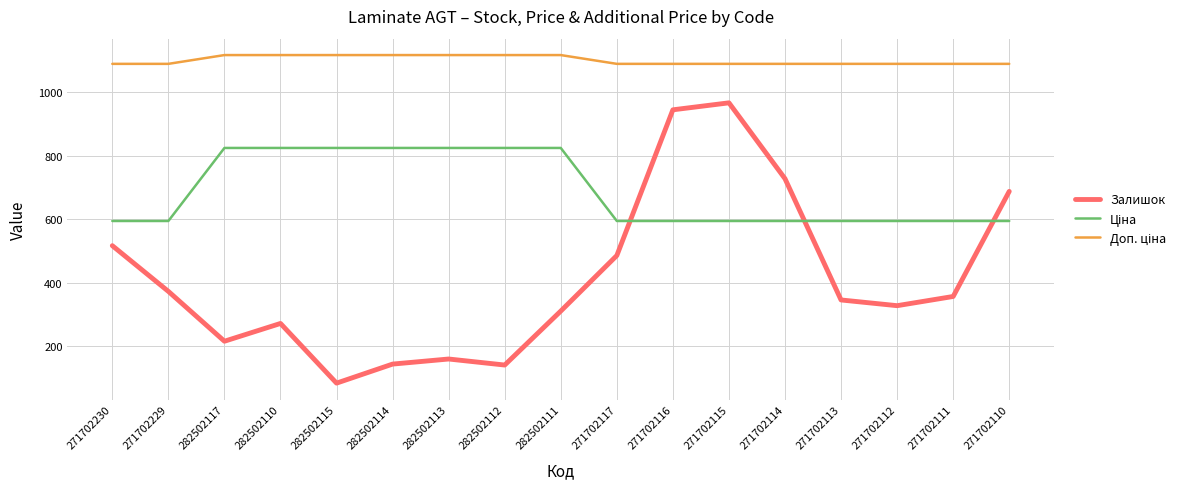

What is the spread (max minus min) of values at 282502112?

976.5